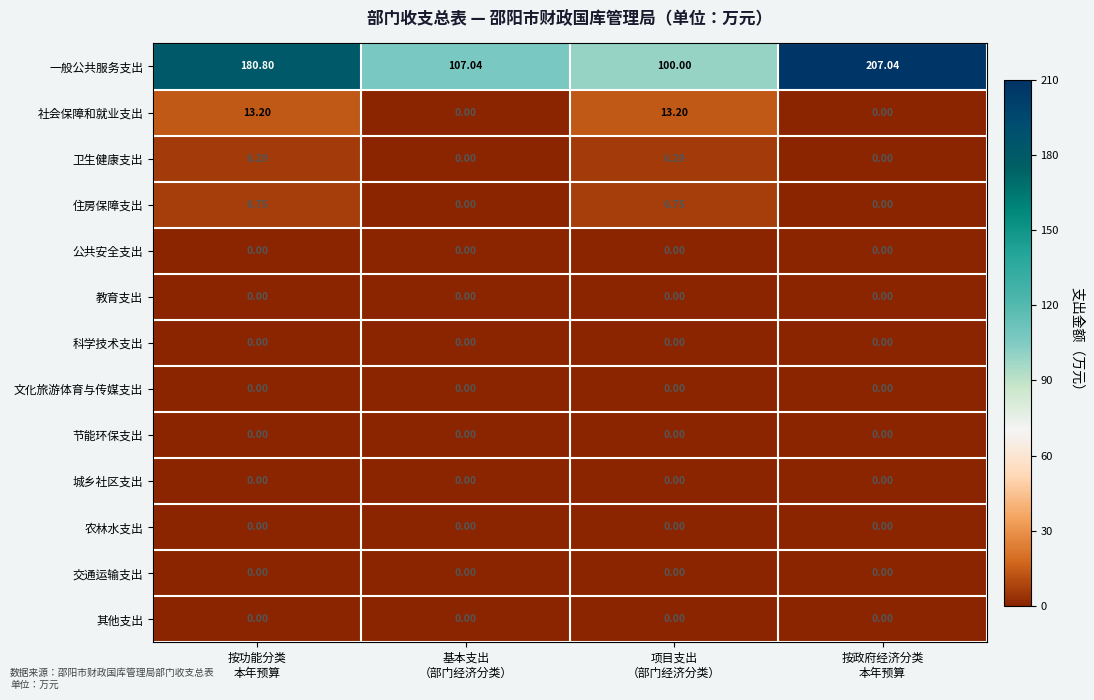

What is the total value across all series at 基本支出
（部门经济分类）?

107.0